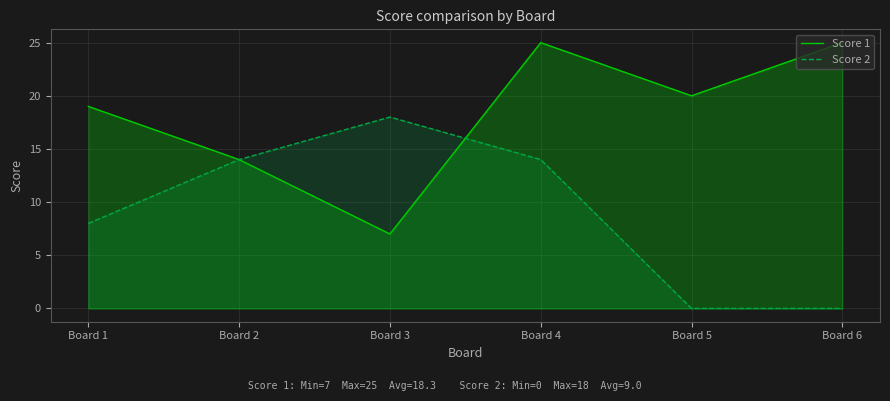

How many values in the Score 2 series exceed 14?

1